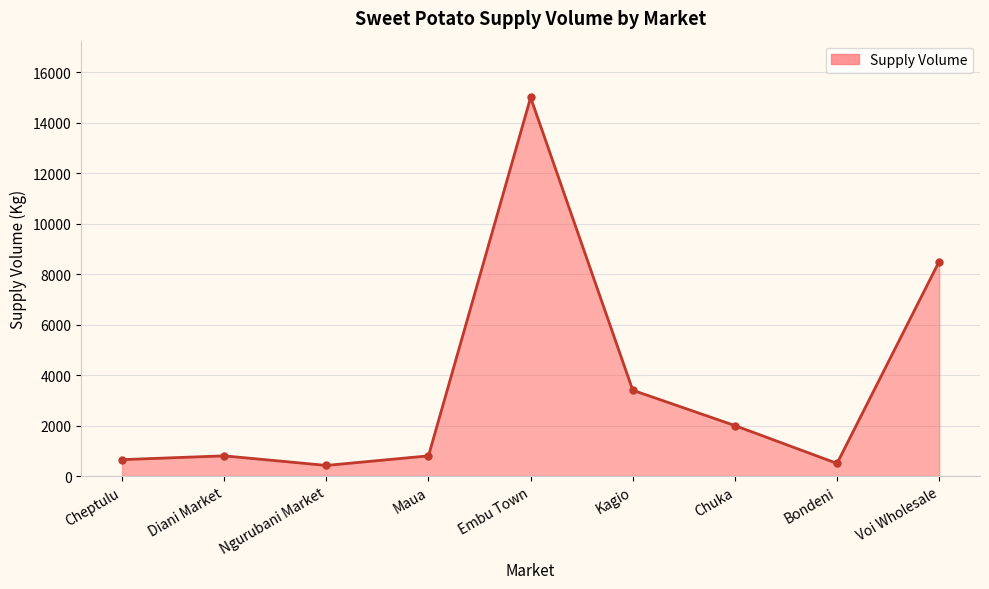

How many interior local valleys (lower than both neighbors) does the data have?

2